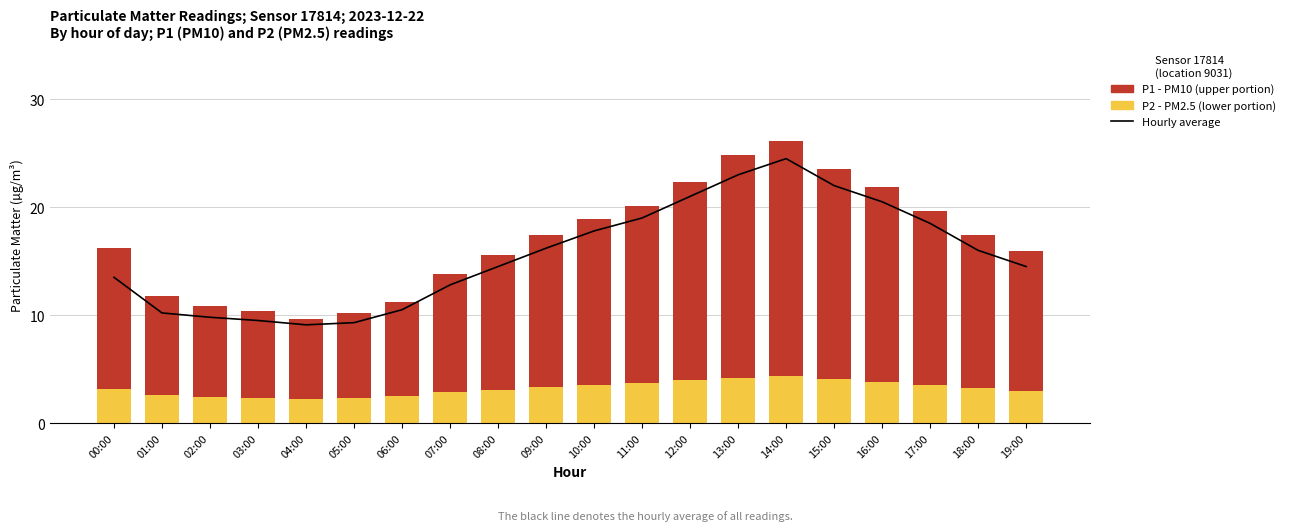

Which series changed the most between 10:00 and 14:00?

Hourly avg (all readings)